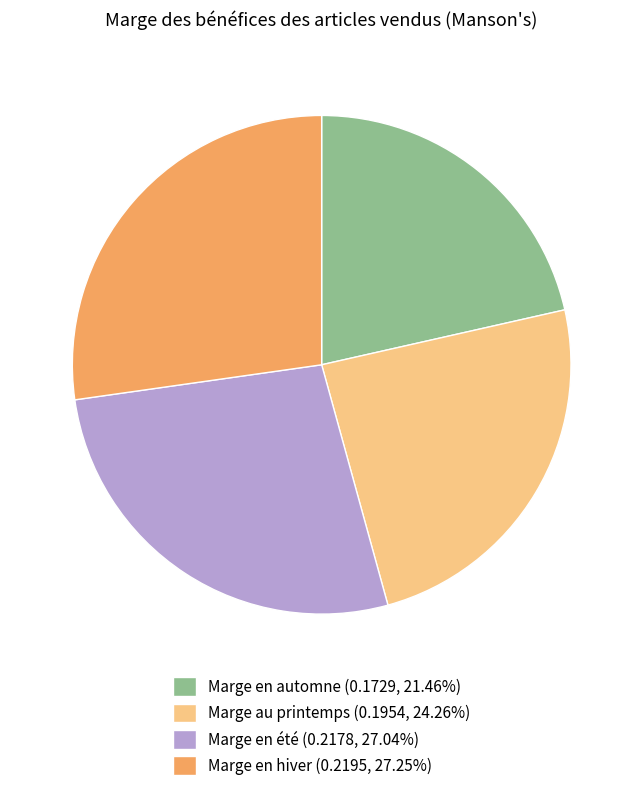

Do Marge en été (0.2178, 27.04%) and Marge en hiver (0.2195, 27.25%) together represent more than half of the pie?

Yes